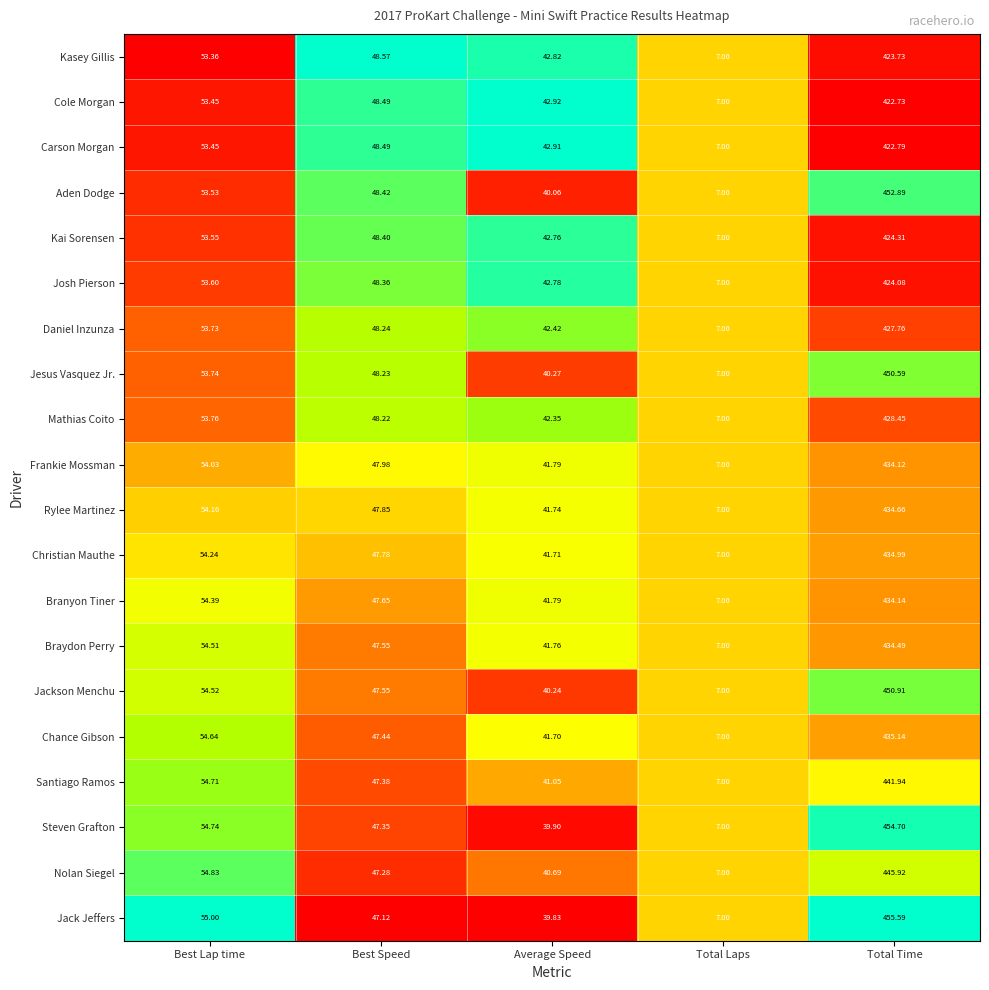

Which category has the highest value across all series?

Total Time